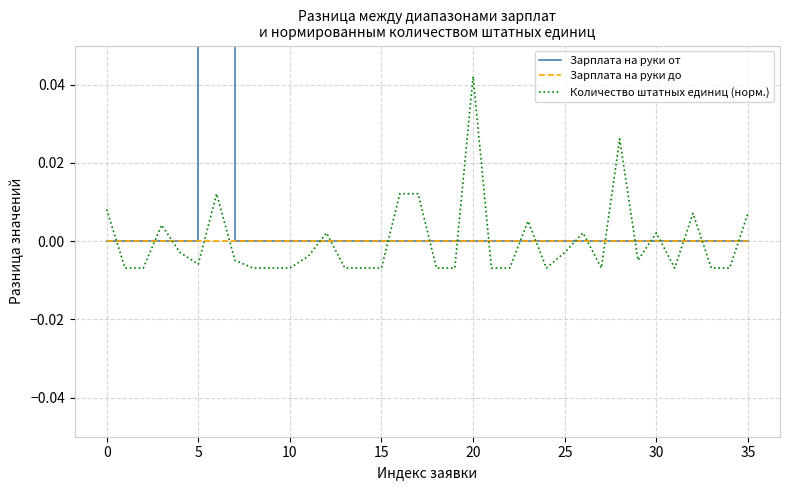

How many intersections are there between Зарплата на руки до and Количество штатных единиц (норм.)?

22